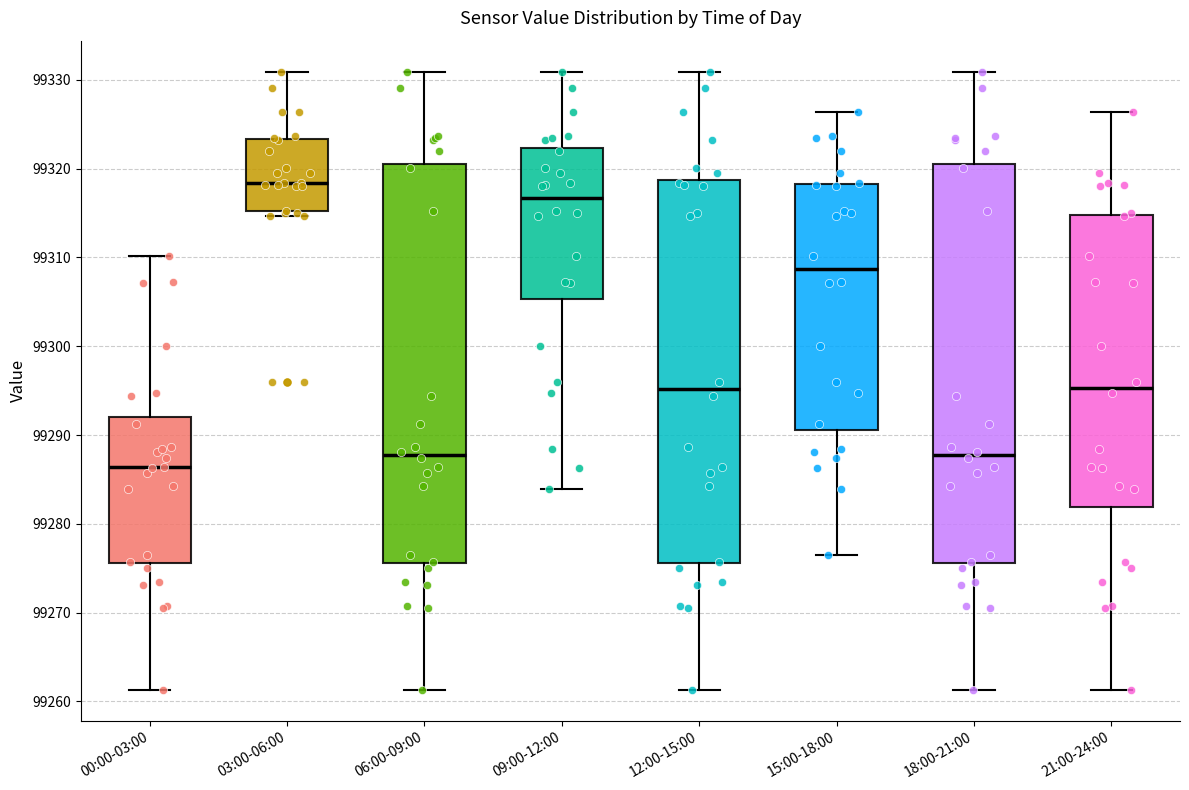

Where is the upper edge of the box for 06:00-09:00 on the y-axis? The values are not printed on the chart, so give them approximately, as read against the axis.

99321